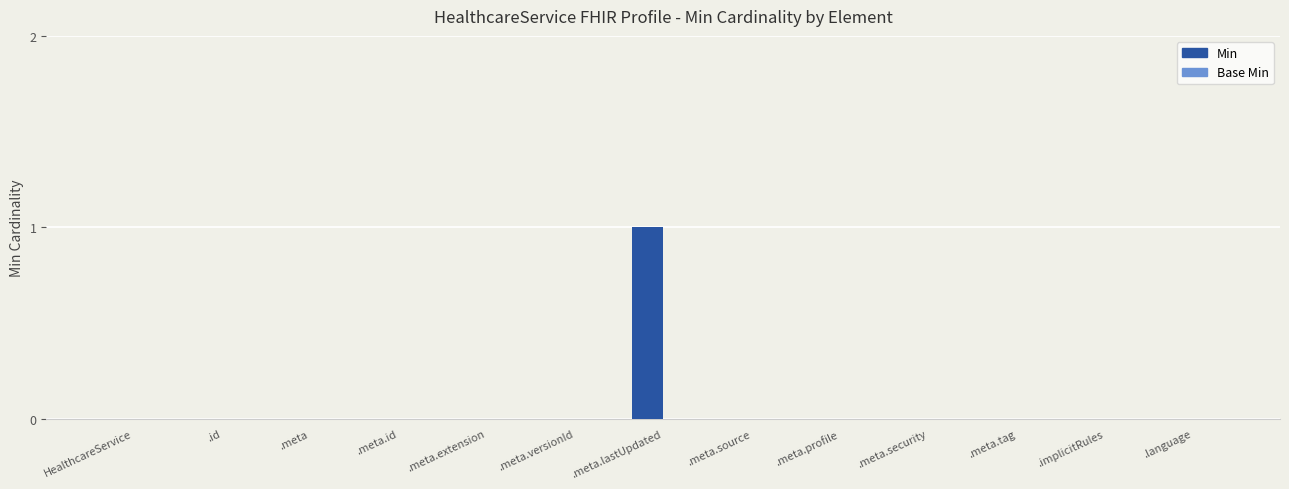

Reading right to left, what are all the values shown in this chart?

.language=0	.implicitRules=0	.meta.tag=0	.meta.security=0	.meta.profile=0	.meta.source=0	.meta.lastUpdated=1	.meta.versionId=0	.meta.extension=0	.meta.id=0	.meta=0	.id=0	HealthcareService=0